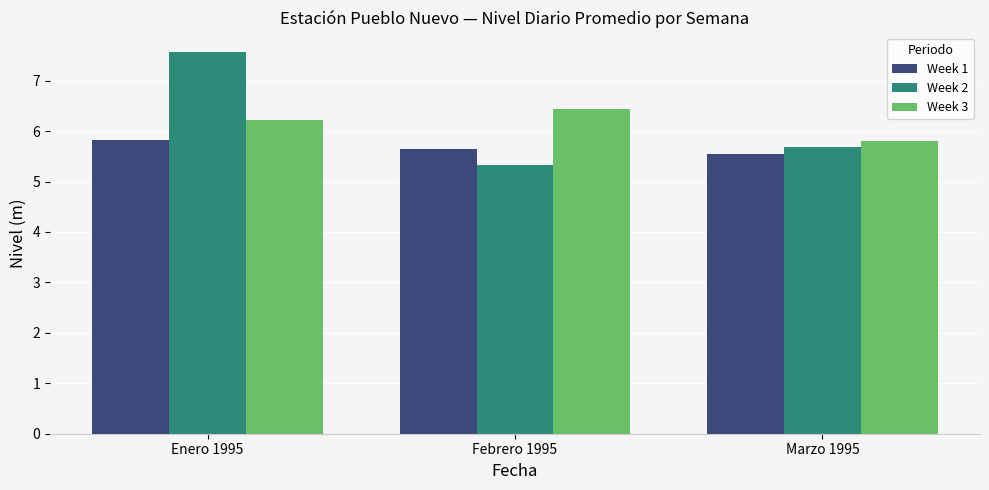

What is the sum of the Week 3 values at Enero 1995 and Marzo 1995?

12.0